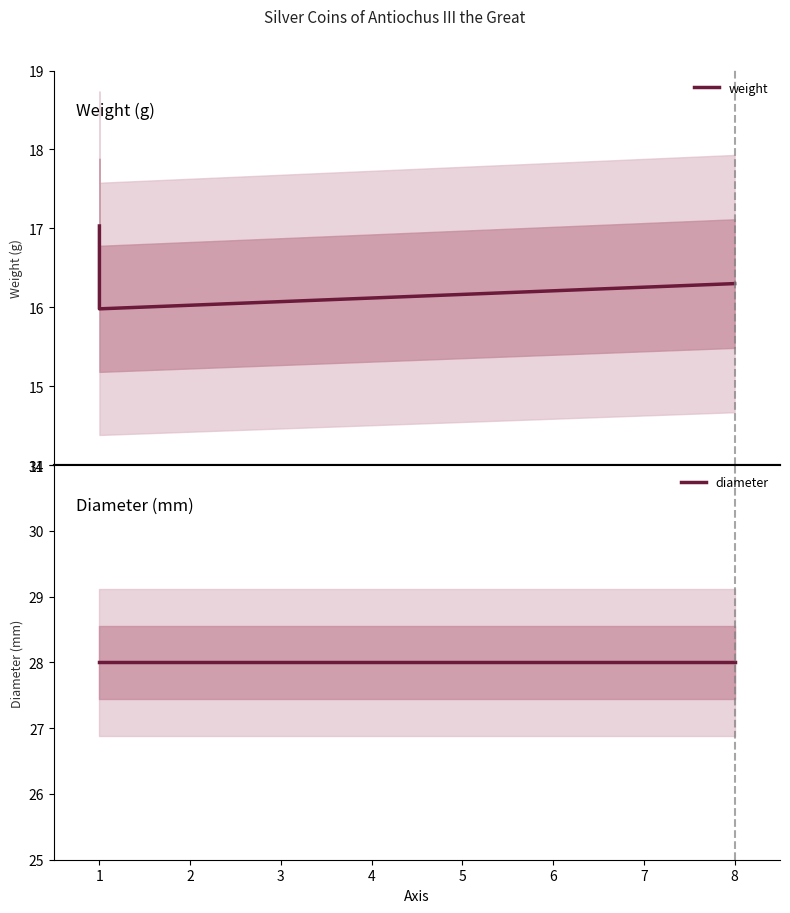

At 1, list the series in order from smallest to largest.

weight, diameter